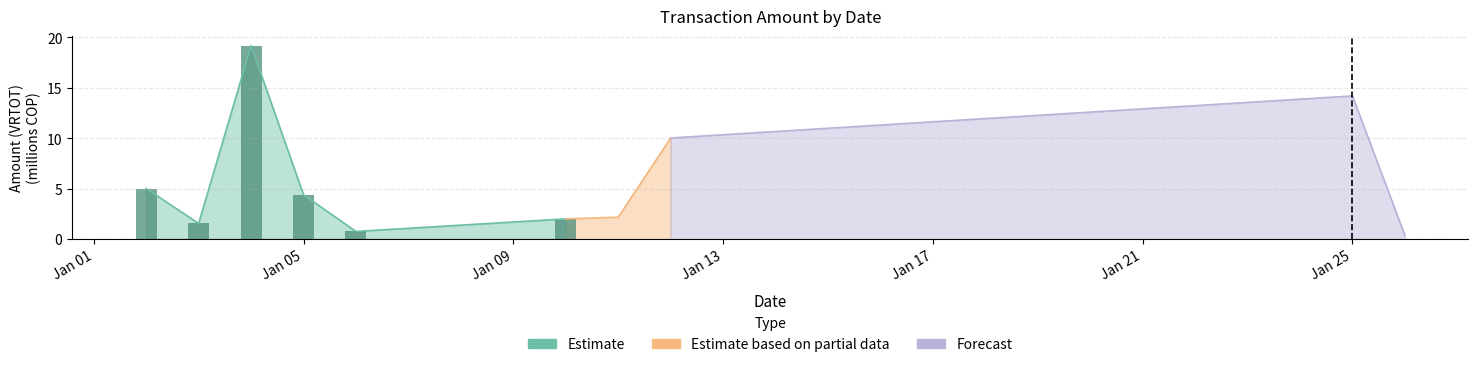

How many values are below 4?

3